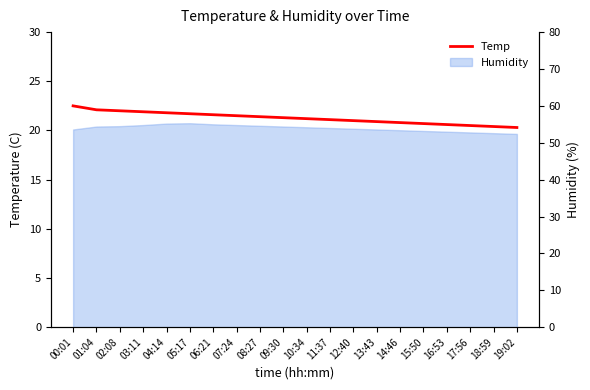

Where is the data nearest to the value 21?

12:40